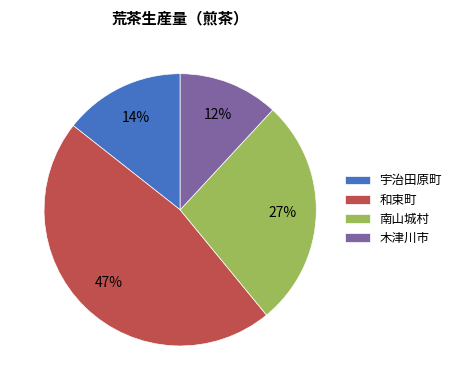

Rank the categories by value from lowest to highest.

木津川市, 宇治田原町, 南山城村, 和束町